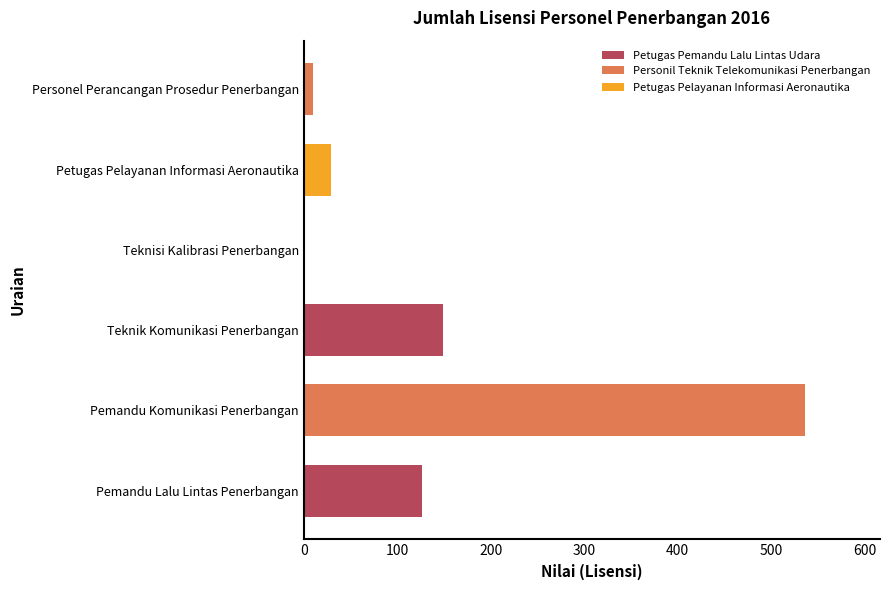

The Personel Perancangan Prosedur Penerbangan series shows 15 at Pemandu Lalu Lintas Penerbangan. True or false?

False